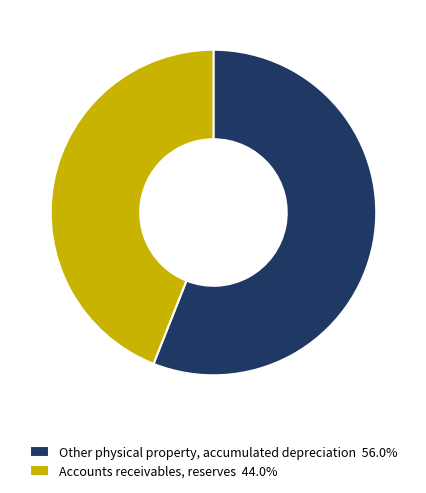

Approximately how many times larger is the value at Other physical property, accumulated depreciation 56.0% compared to Accounts receivables, reserves 44.0%?

1.3